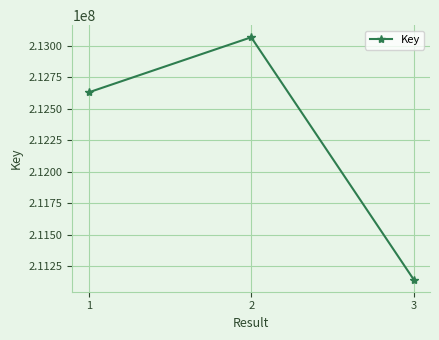

Rank the categories by value from lowest to highest.

3, 1, 2